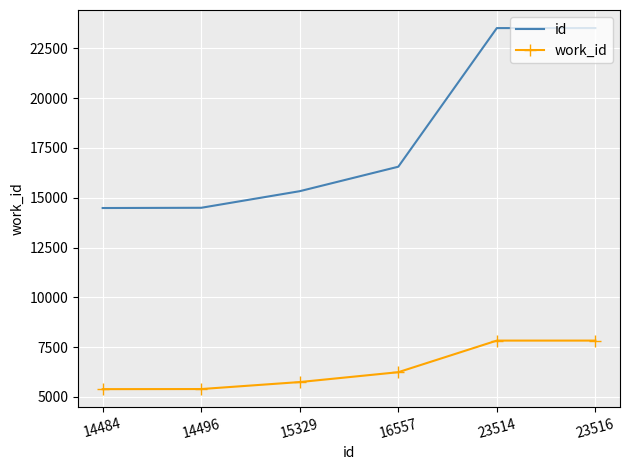

What is the total value across all series at 23514?

31345